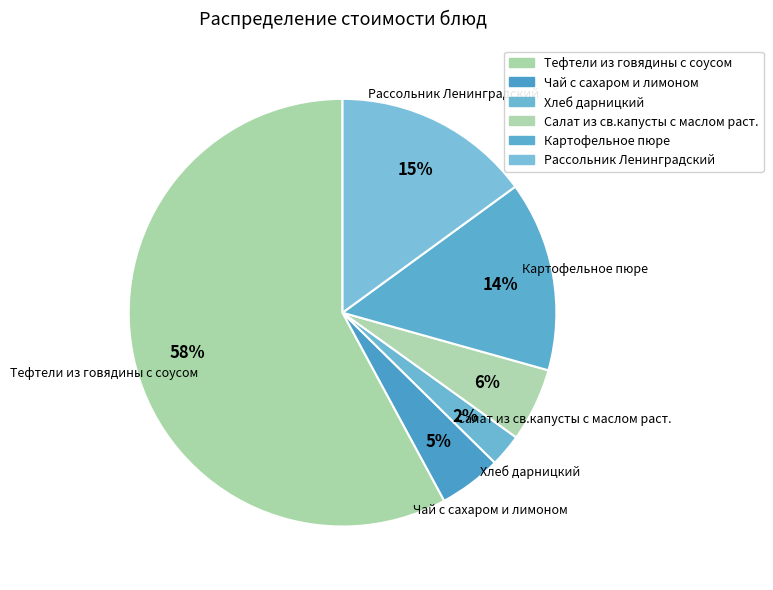

How many segments does this pie chart have?

6